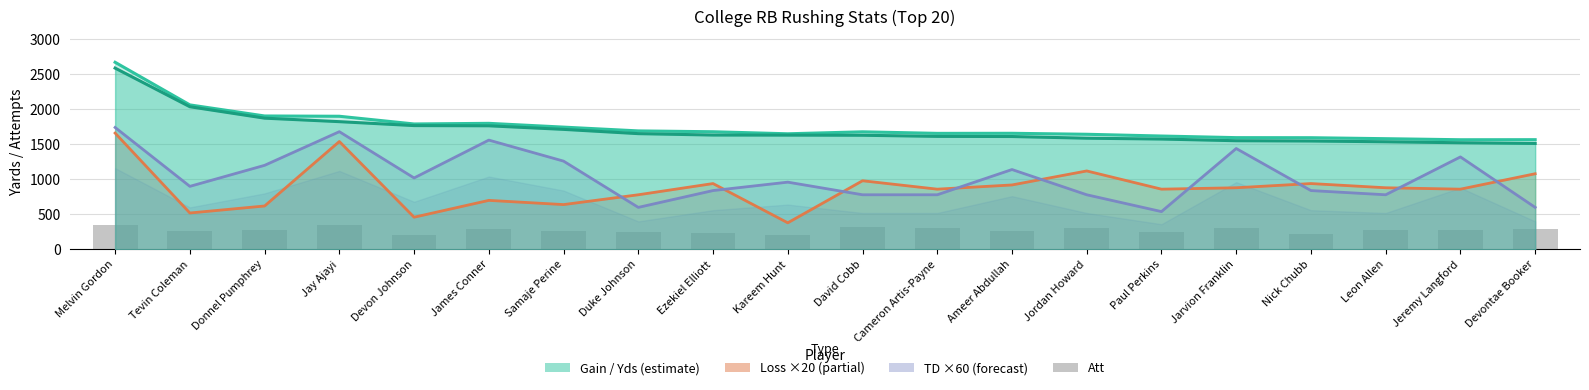

The chart shows a value of 264 at Ameer Abdullah. True or false?

True